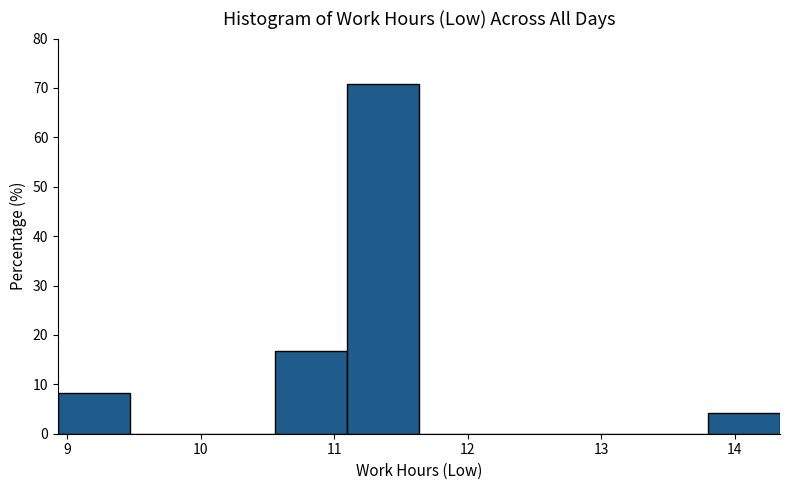

Reading left to right, transcribe this chart: for each bar, give the range it covers on the x-axis and its height. Neither the bar edges nor the heights are printed on the chart, so give them approximately, as read against the axes.

8.9 to 9.5: 8
9.5 to 10.0: 0
10.0 to 10.6: 0
10.6 to 11.1: 17
11.1 to 11.6: 71
11.6 to 12.2: 0
12.2 to 12.7: 0
12.7 to 13.3: 0
13.3 to 13.8: 0
13.8 to 14.3: 4